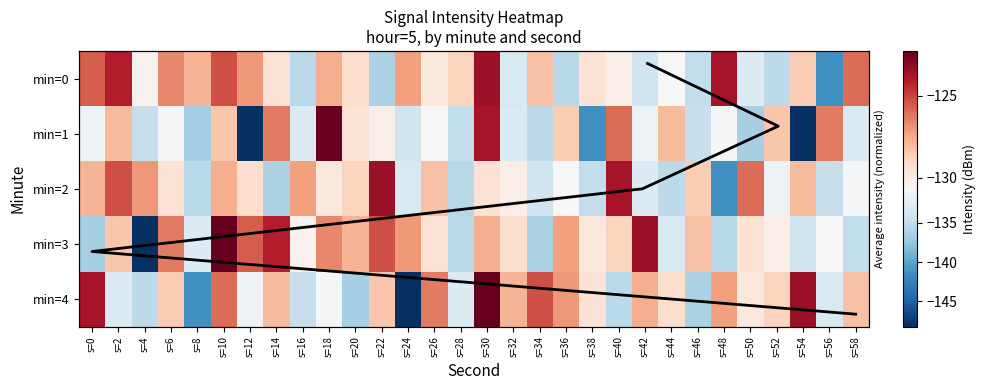

The value of 2 at s=40 is -206.9. True or false?

False